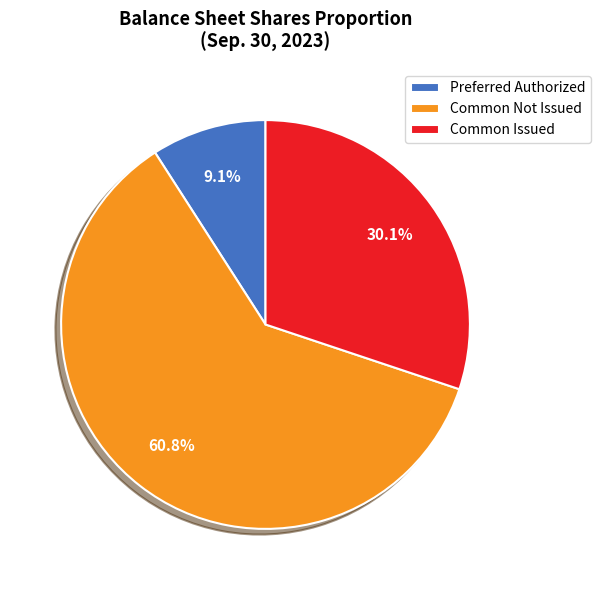

Between Common Not Issued and Common Issued, which is larger?

Common Not Issued